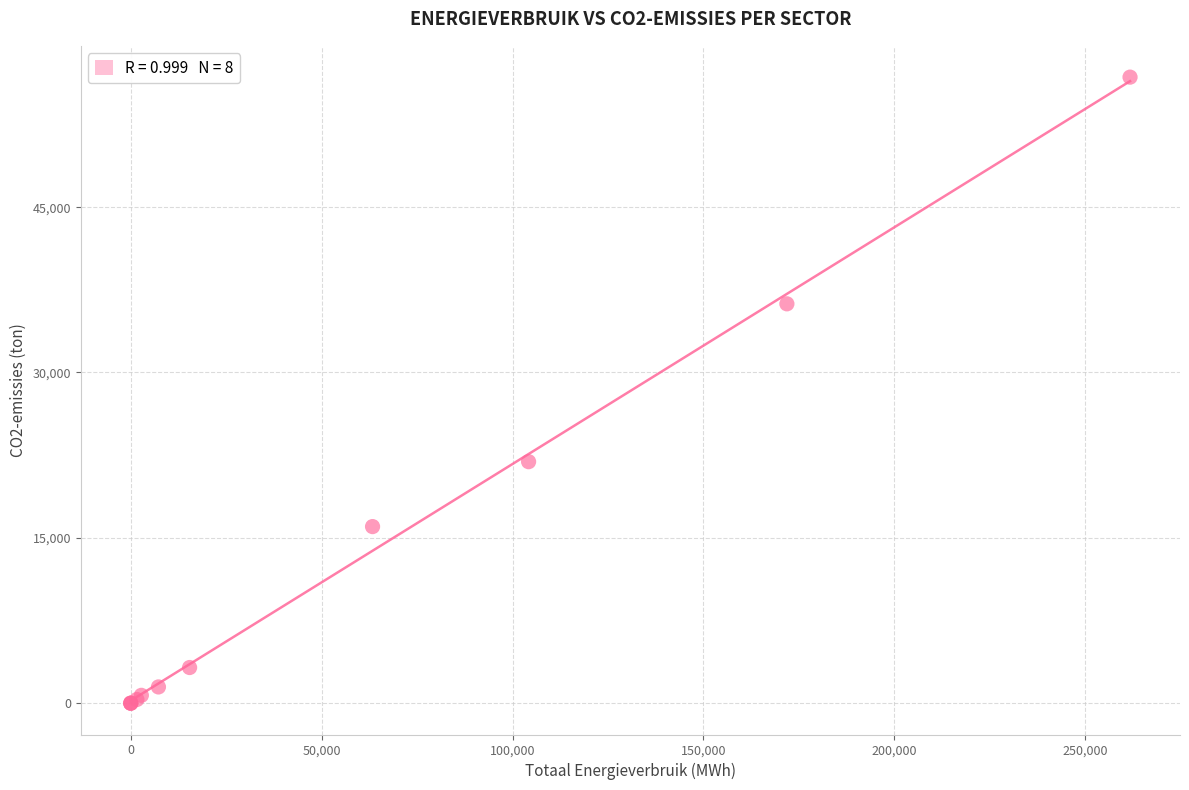

What Y value in the scatter plot is closest to 28397?

21910.0